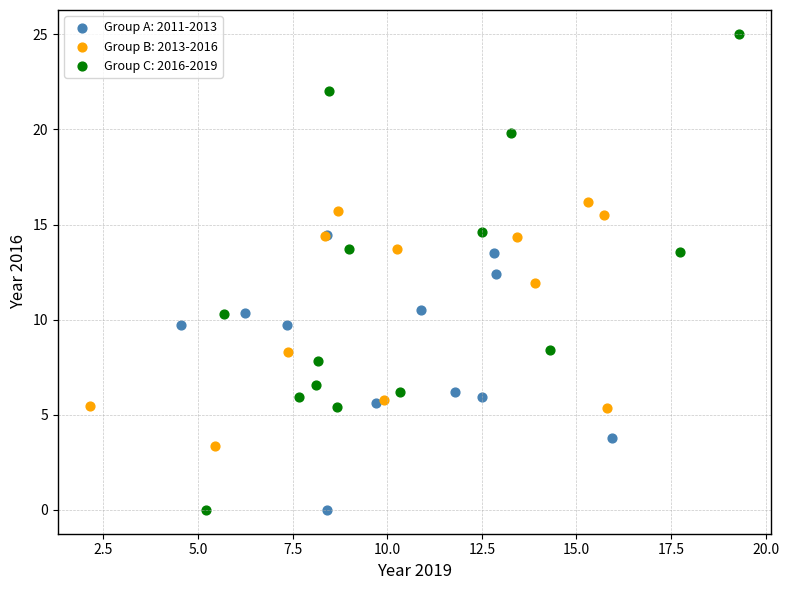

Which series reaches the maximum Y coordinate?

Group C: 2016-2019